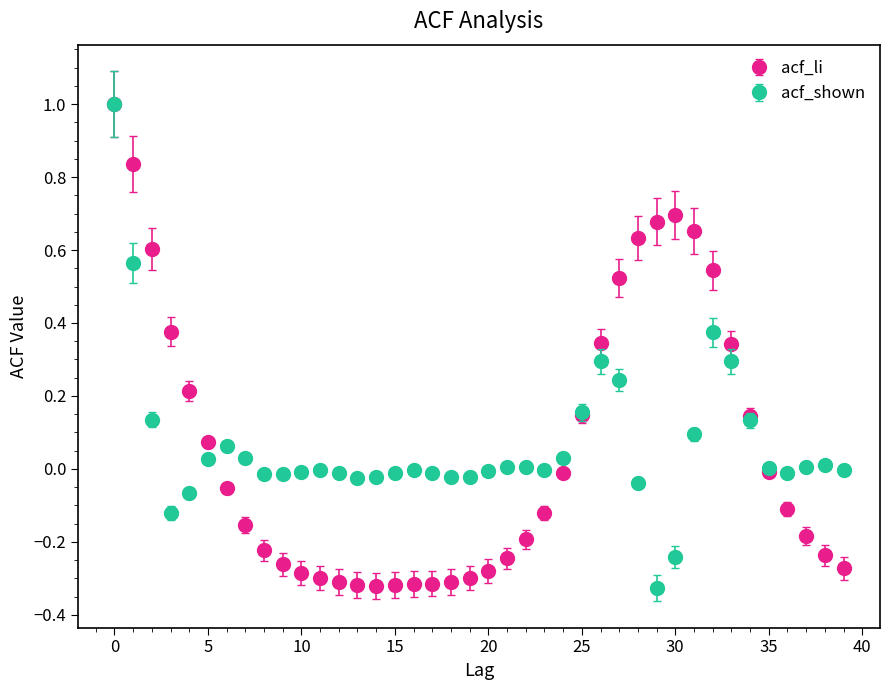

What is the maximum value shown in the chart?

1.0